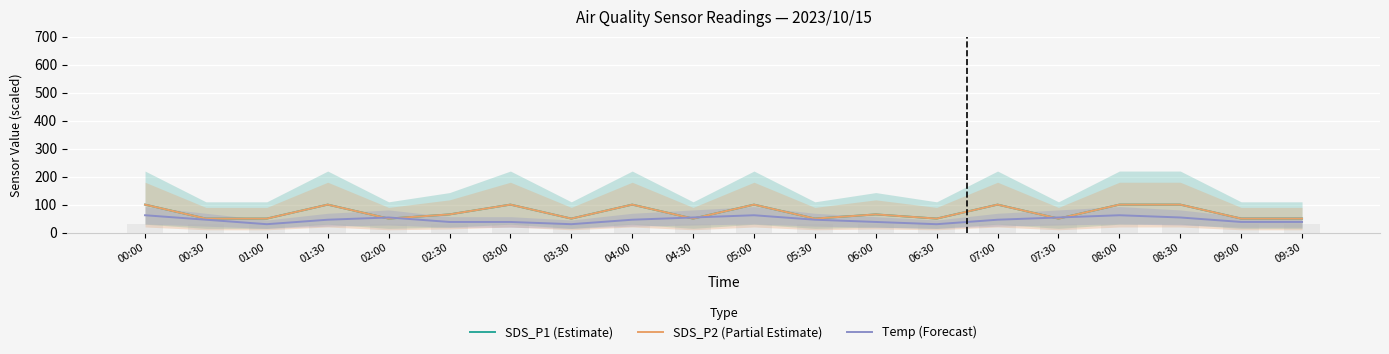

Where is SDS_P1 (Estimate) nearest to the value 75?

02:30